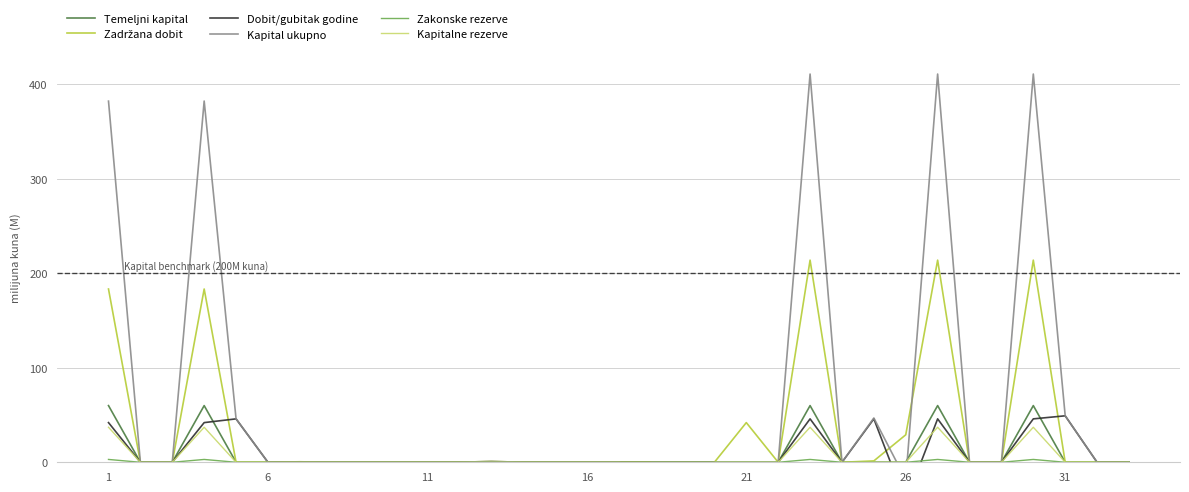

The Zadržana dobit series shows 0.0 at 7. True or false?

True